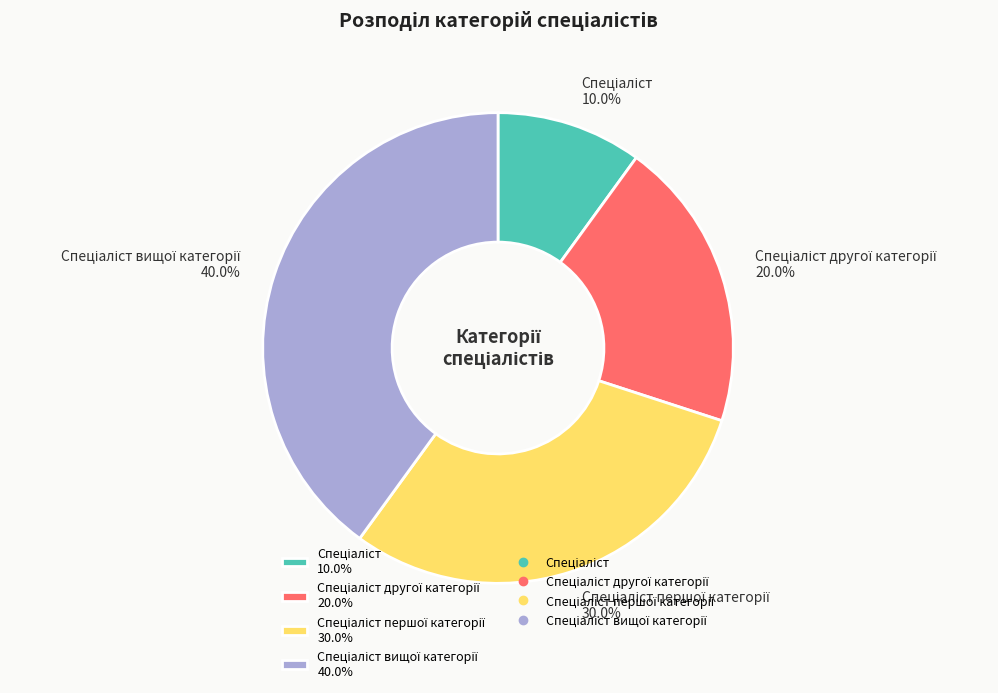

Is there any slice that represents more than half of the pie?

No